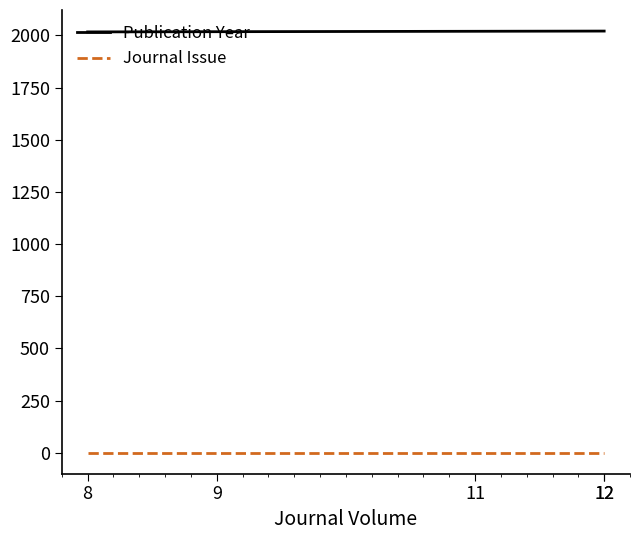

Reading left to right, list all the values displayed in this chart.

Publication Year: 8=2017	9=2018	11=2020	12=2021	12=2021
Journal Issue: 8=1	9=1	11=1	12=1	12=1